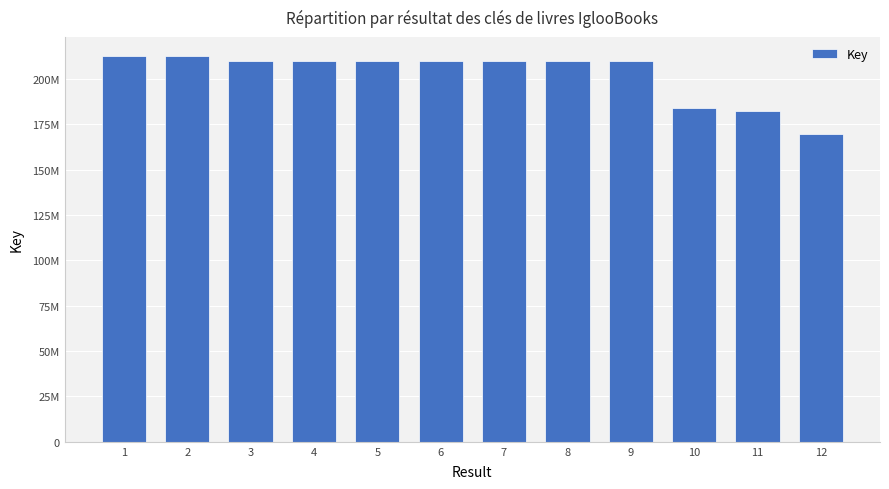

Are the bars horizontal?

No